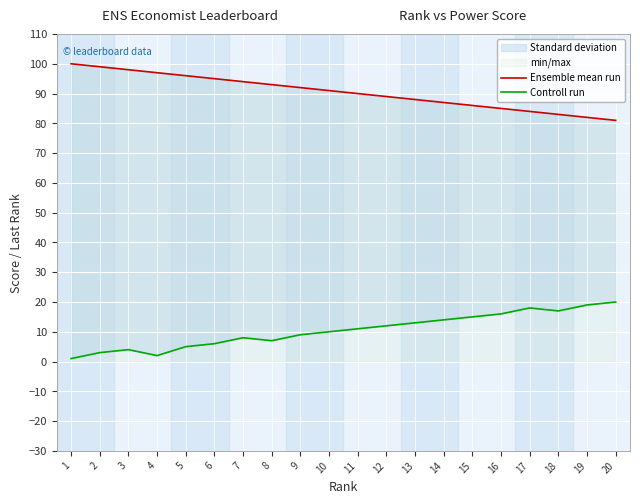

What is the sum of all Controll run values?

210